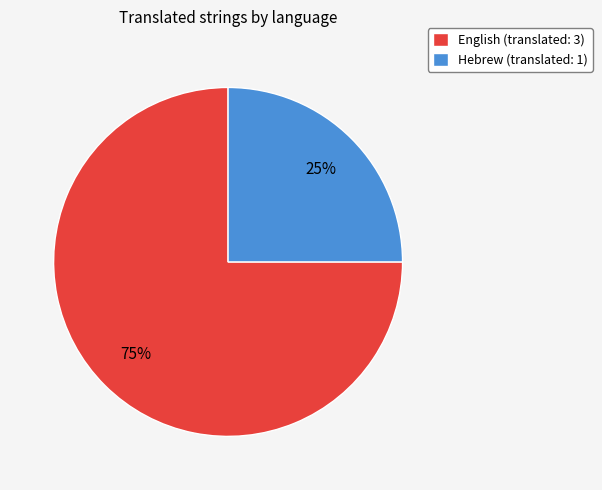

Is it true that English is 75% of the pie?

True